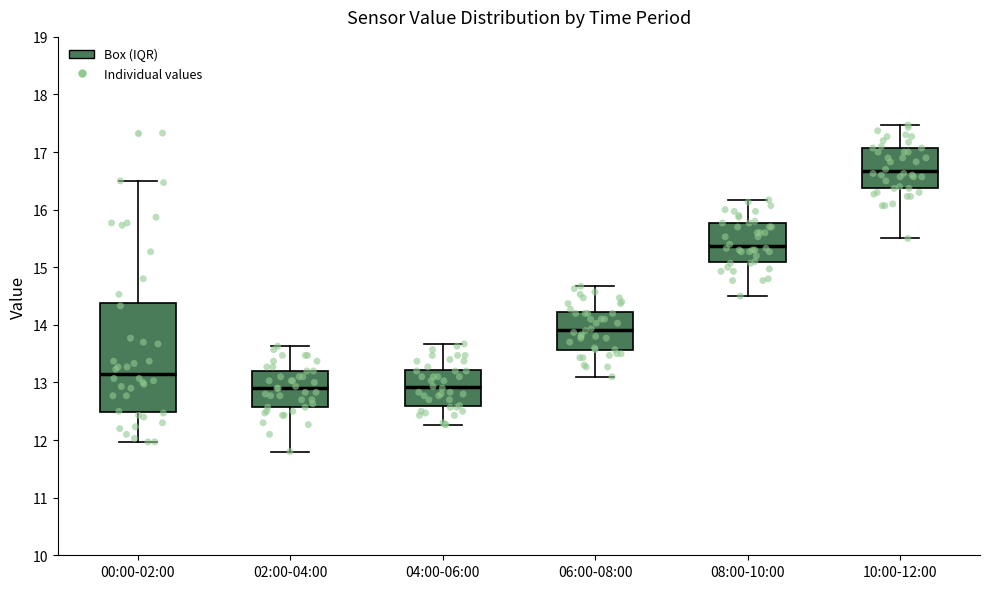

Which box has the highest median line?

10:00-12:00